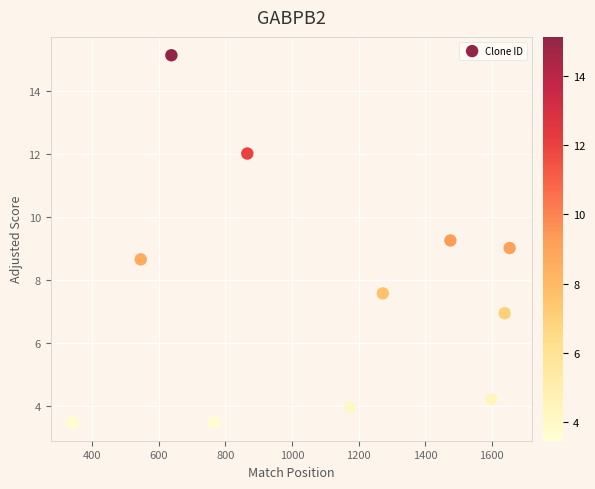

What is the average Y value?

7.6